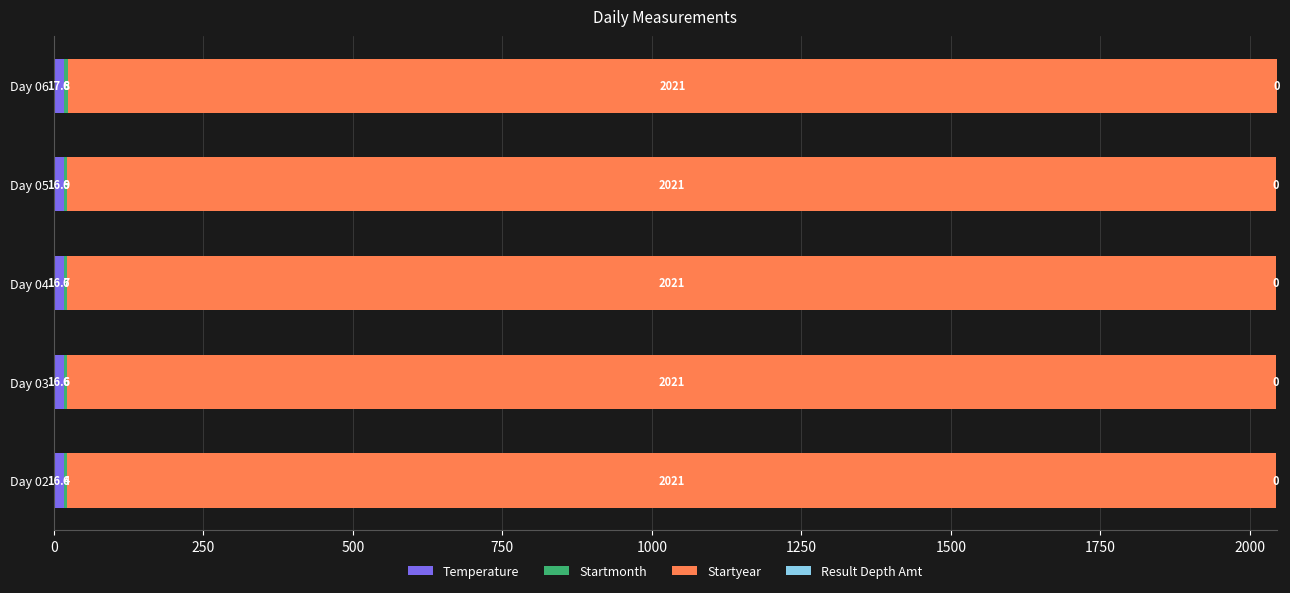

At which category is the sum across all series the highest?

Day 06